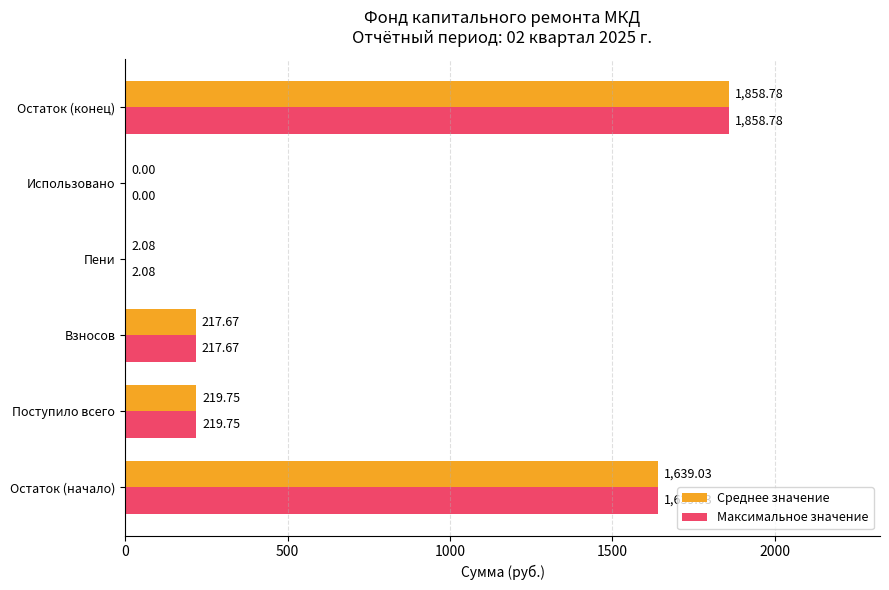

What are all the series names shown in the legend?

Среднее значение, Максимальное значение